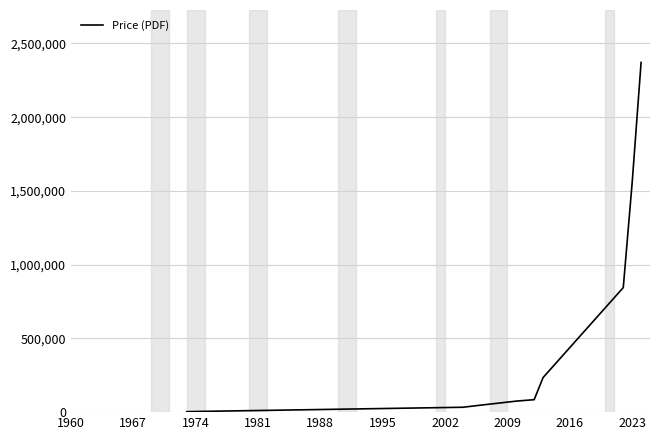

What is the maximum value shown in the chart?

2371070